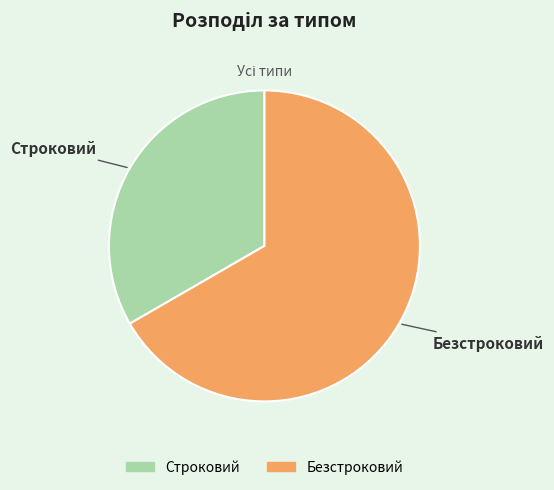

Which slice is the largest?

Безстроковий